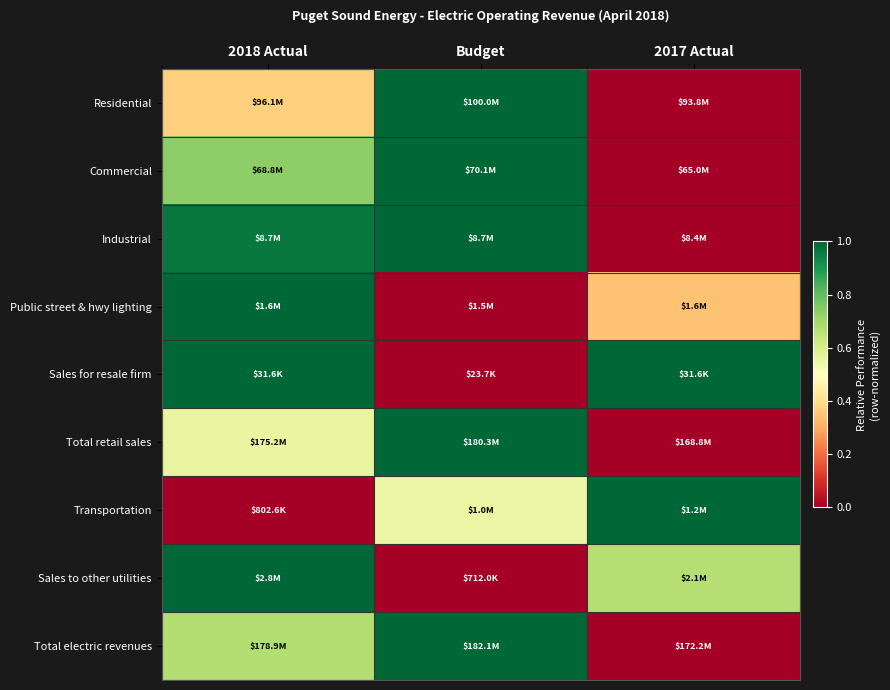

Which category has the lowest value across all series?

2017 Actual